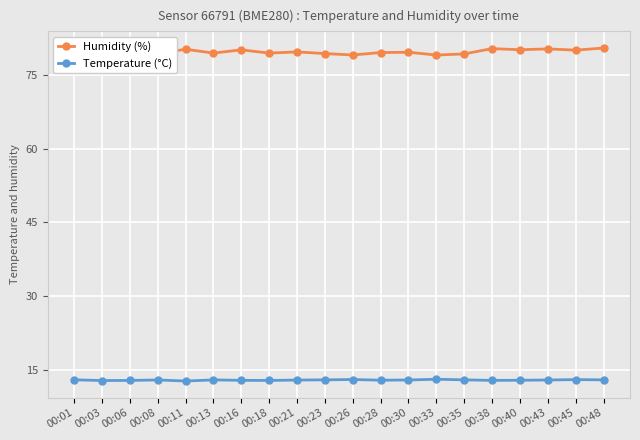

True or false: Temperature (°C) and Humidity (%) intersect in this chart.

False